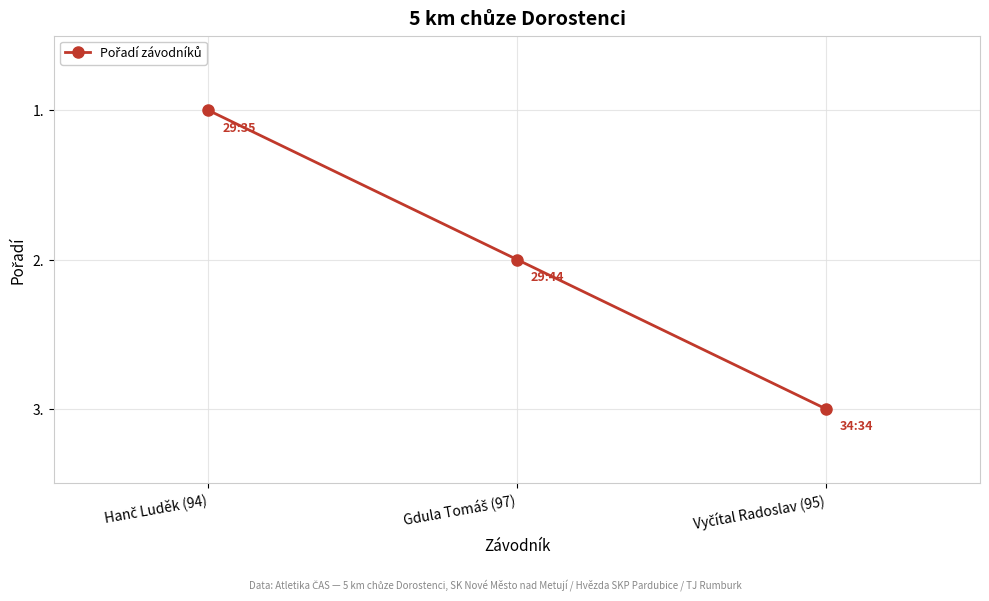

Is this an area chart (filled region under the line)?

No